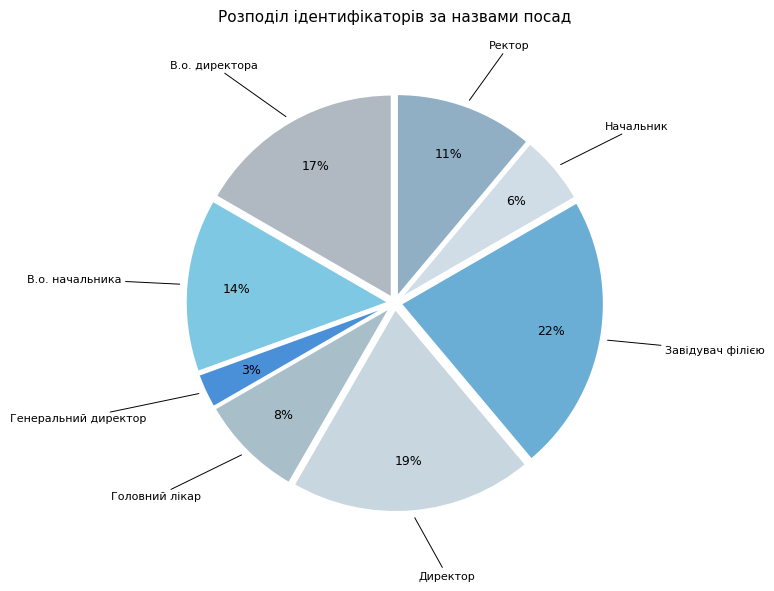

Is there any slice that represents more than half of the pie?

No